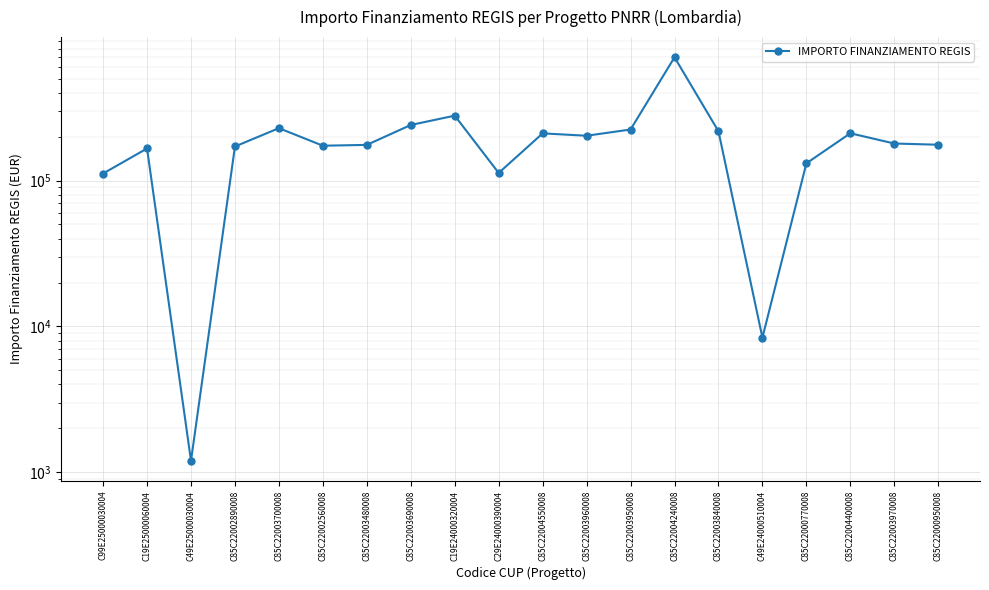

Where is the data nearest to the value 350467?

C19E24000320004